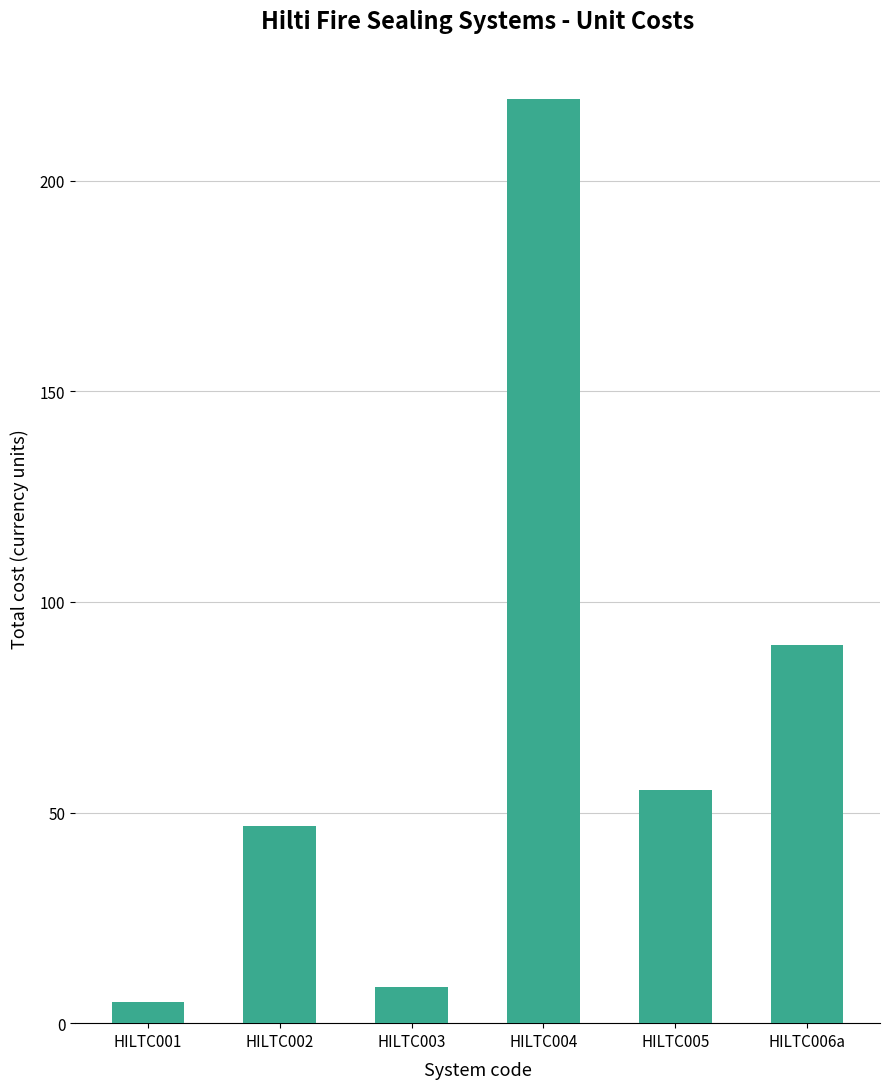

What is the label of the 2nd bar from the right?

HILTC005